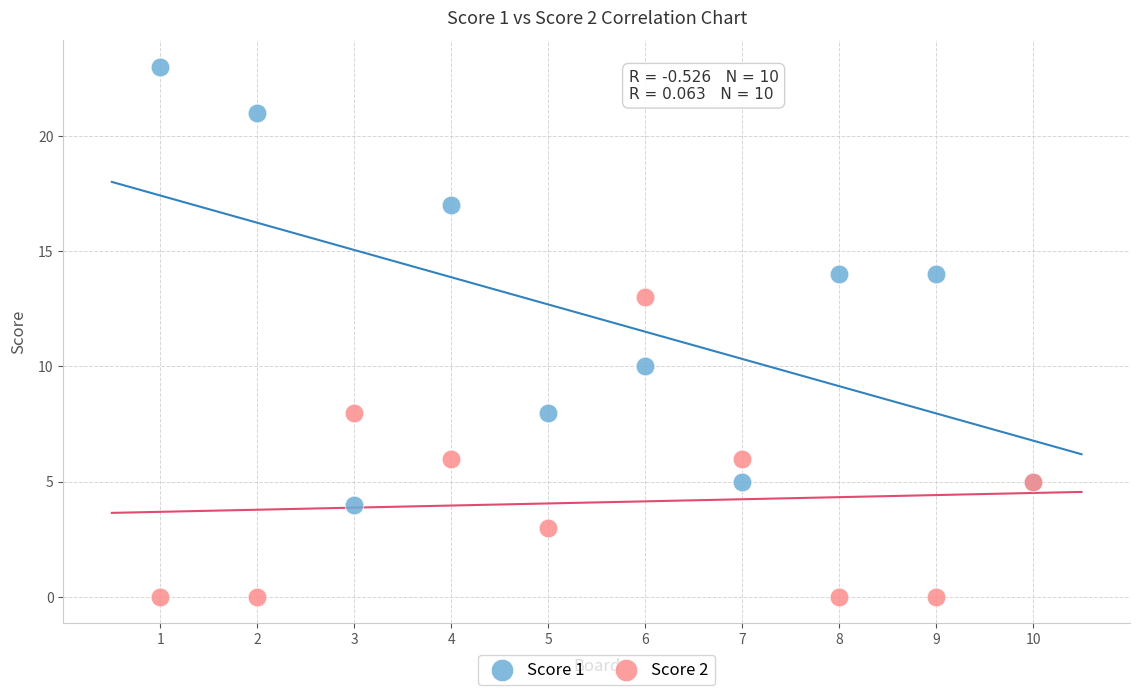

Which series reaches the minimum Y coordinate?

Score 2